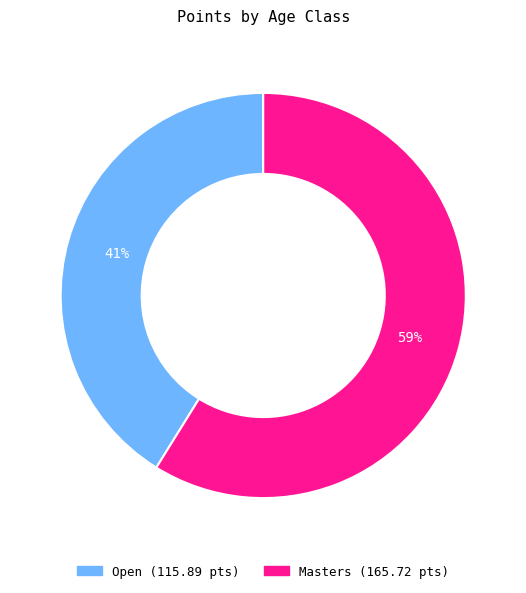

True or false: Masters accounts for 59% of the total.

True